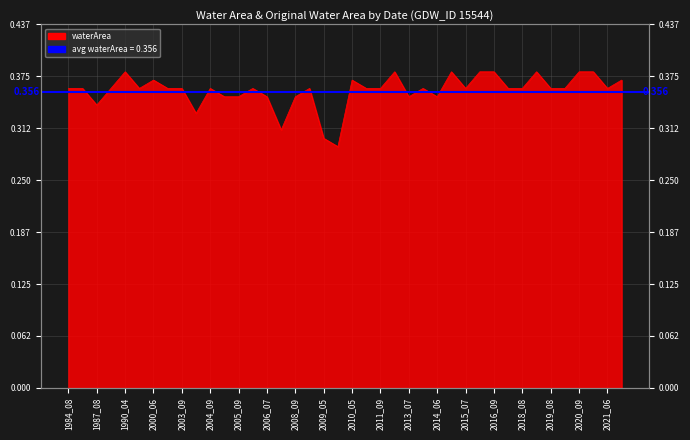

At which category does the chart reach its minimum across all series?

2009_09